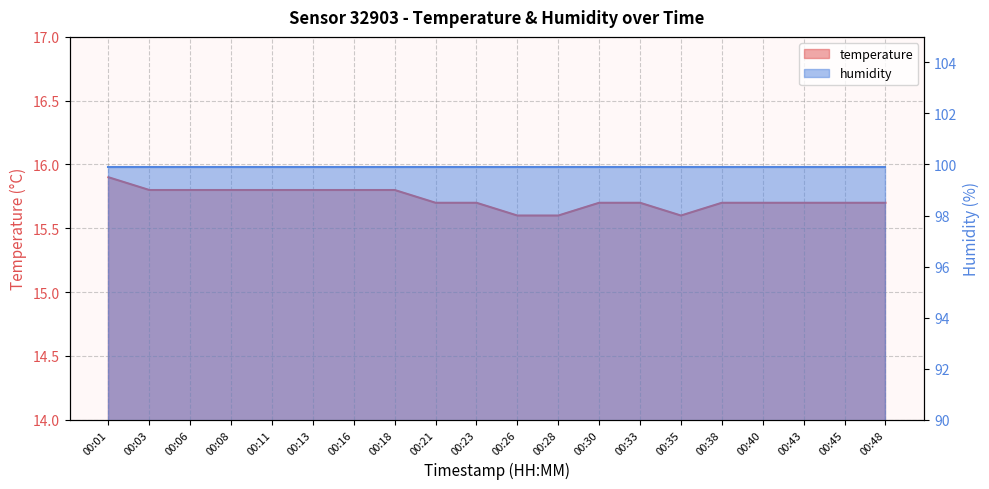

What is the ratio of the value at 00:13 to the value at 00:16?

1.0